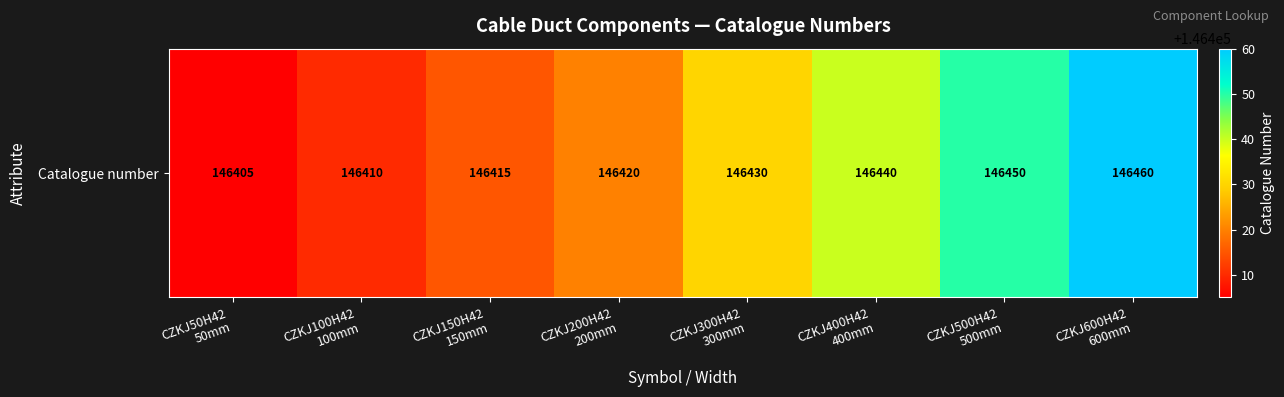

Which category has the highest value across all series?

CZKJ600H42
600mm